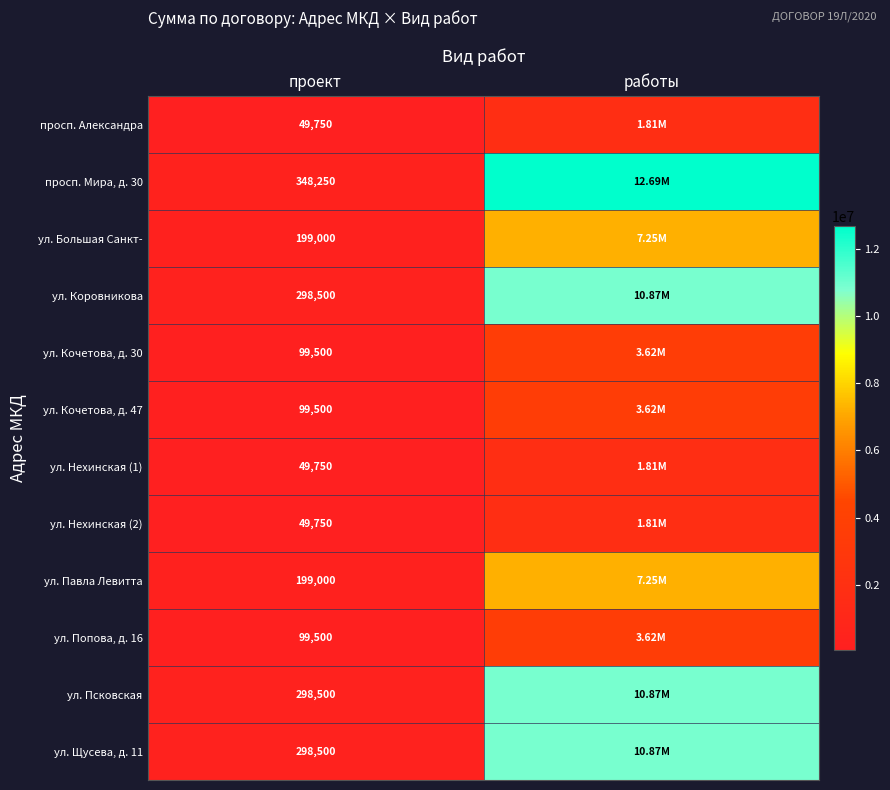

Count the number of data series in this chart.

12